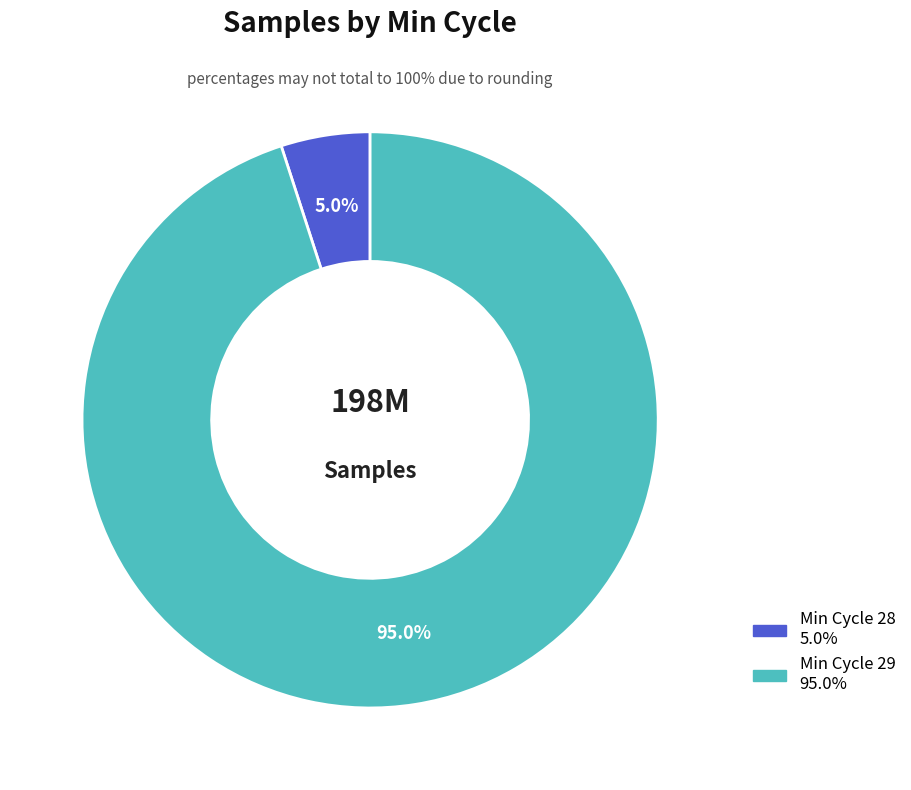

Is there any slice that represents more than half of the pie?

No